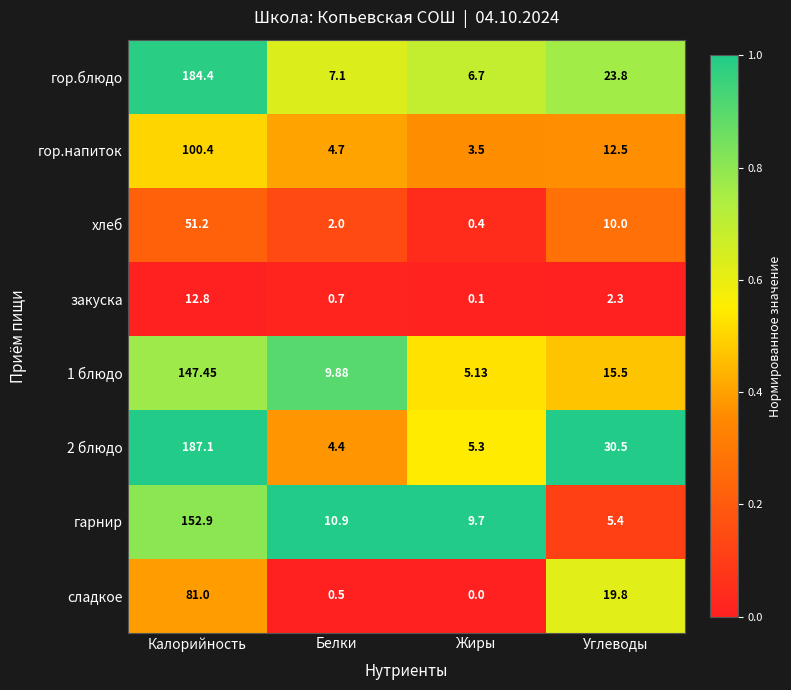

What is the difference between the highest and lowest values at Углеводы?

28.2